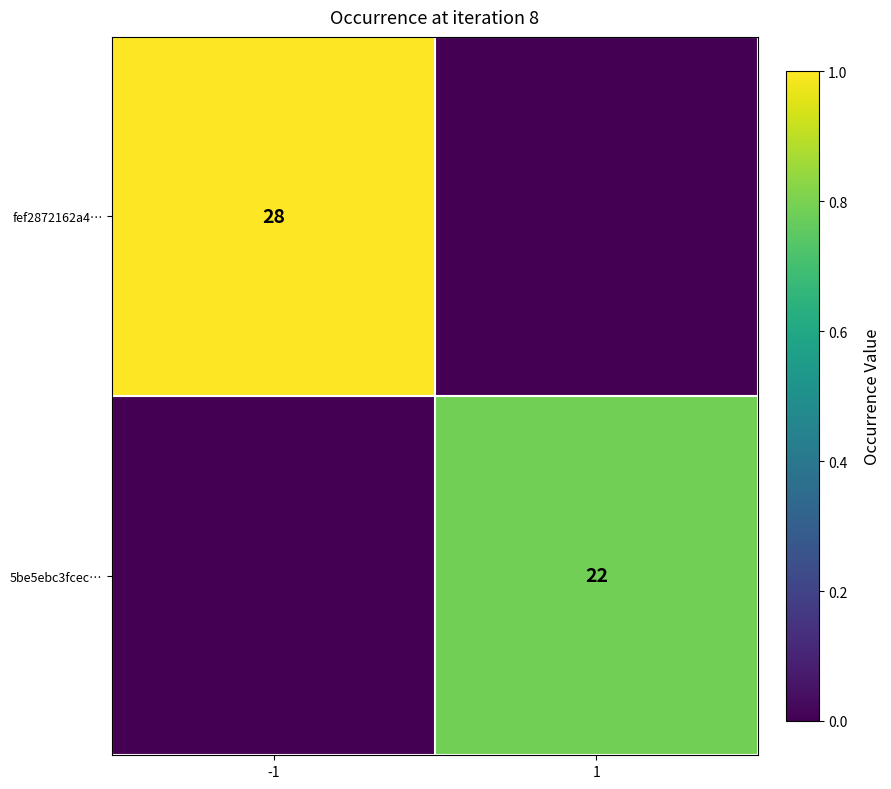

The value of 5be5ebc3fcec… at 1 is 36. True or false?

False